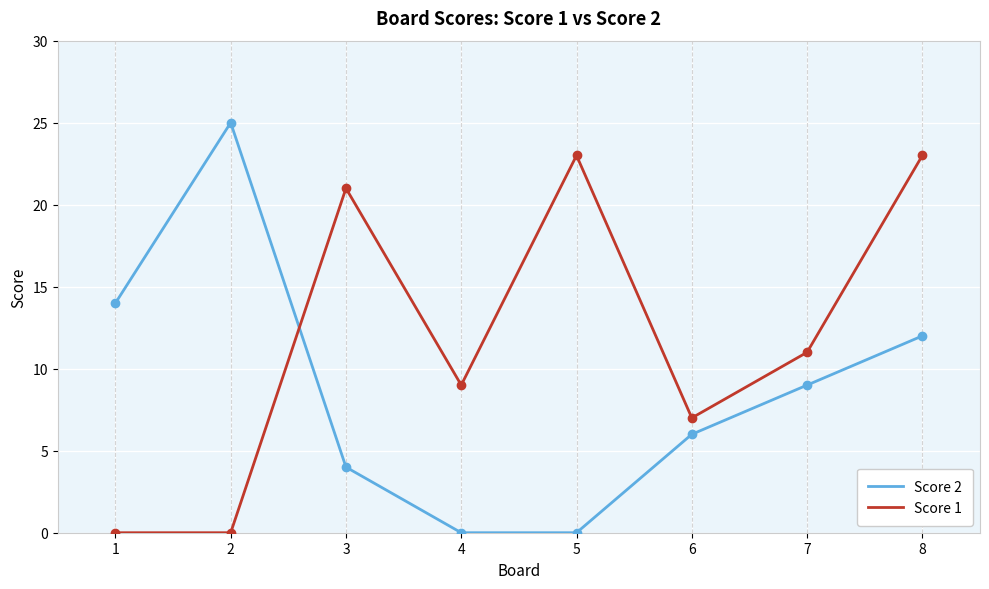

What are all the series names shown in the legend?

Score 2, Score 1